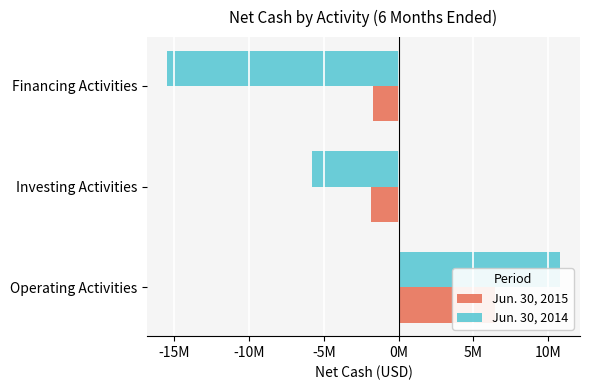

List the series in order of their peak value, lowest first.

Jun. 30, 2015, Jun. 30, 2014